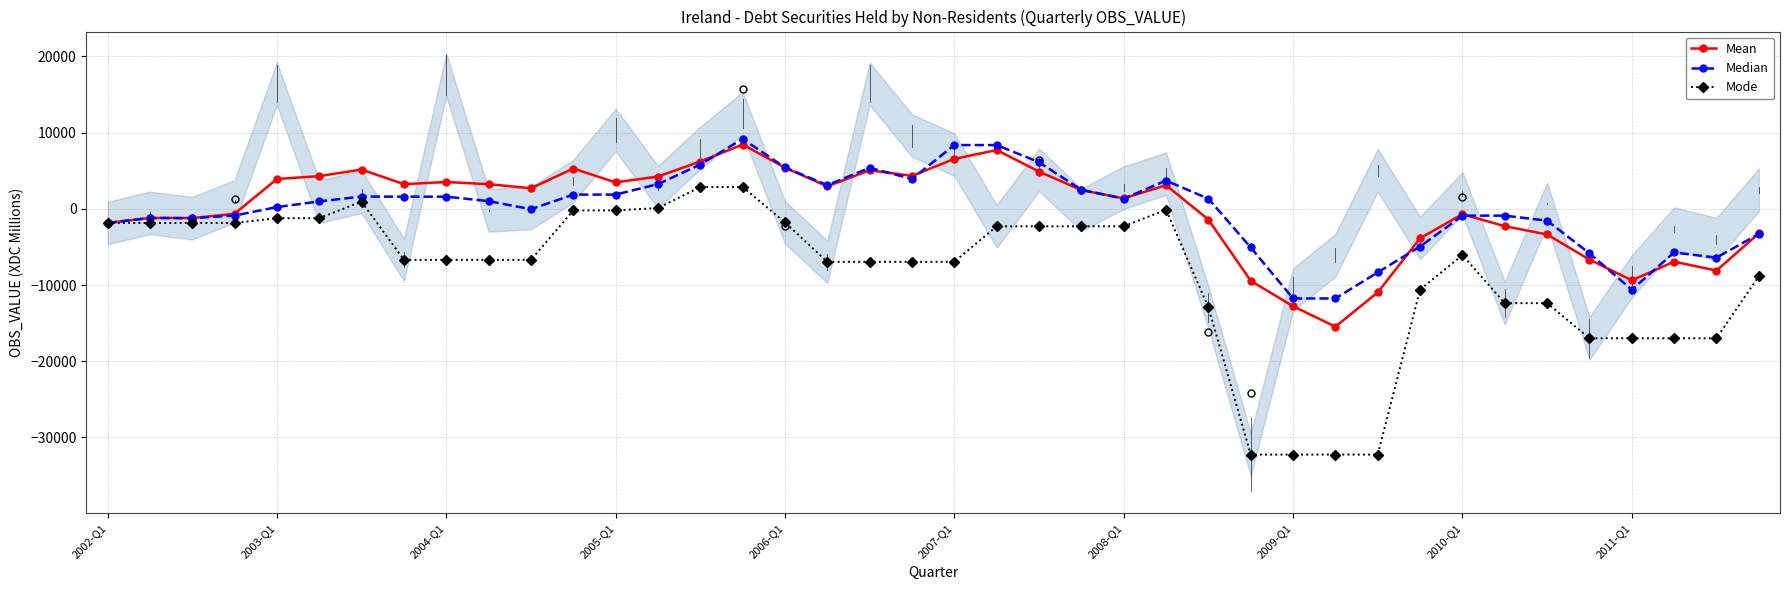

What is the difference between the maximum and minimum values in the Mean series?

23909.2